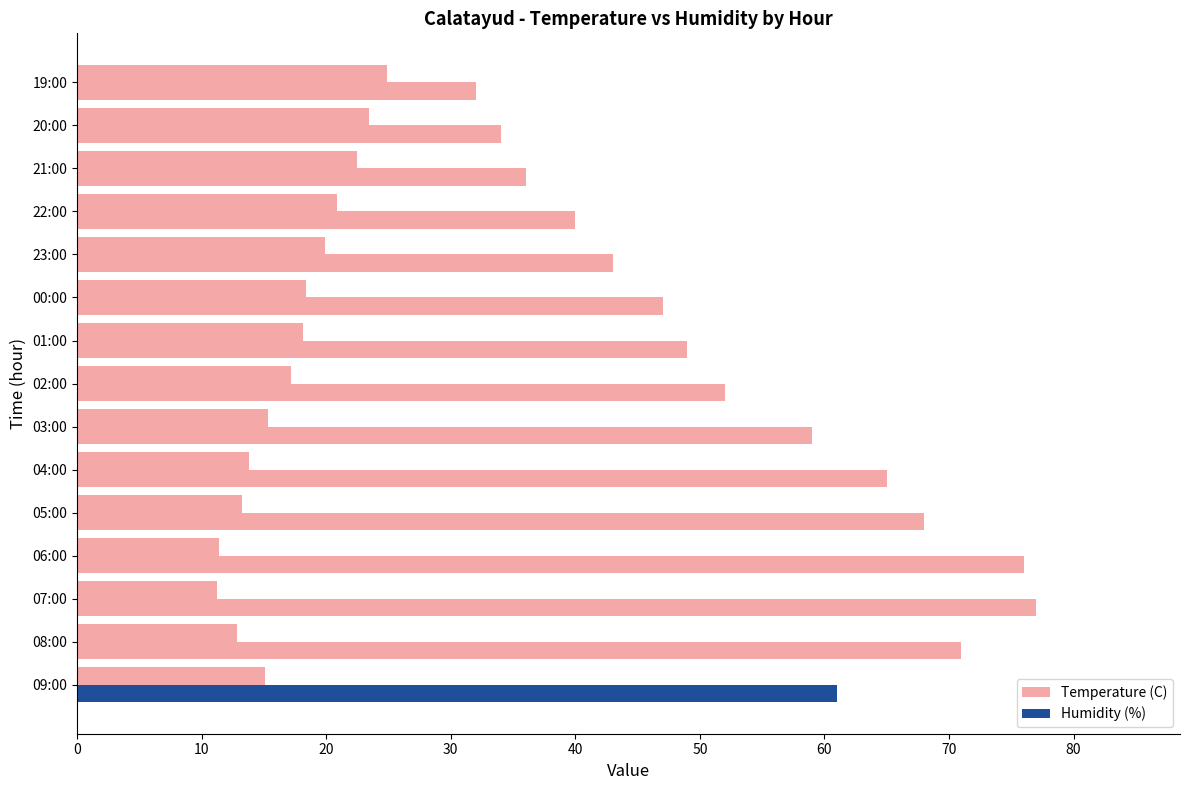

Which series has the largest total across all categories?

Temperature (C)